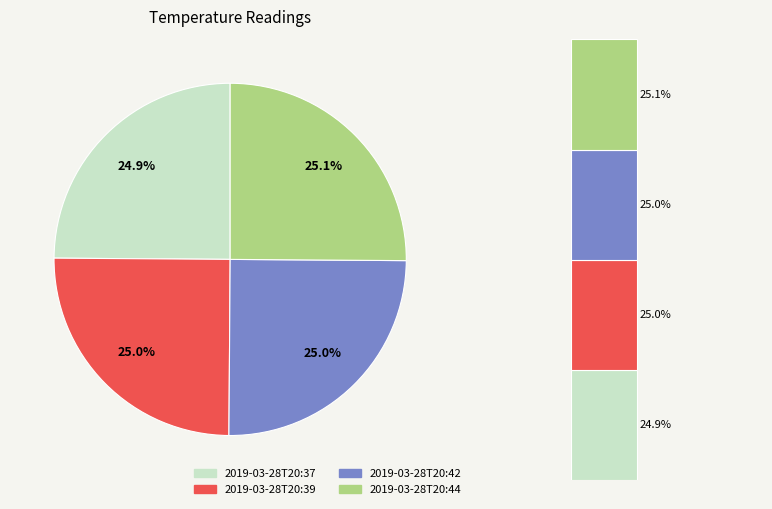

To the nearest percent, what is the average slice percentage?

25%